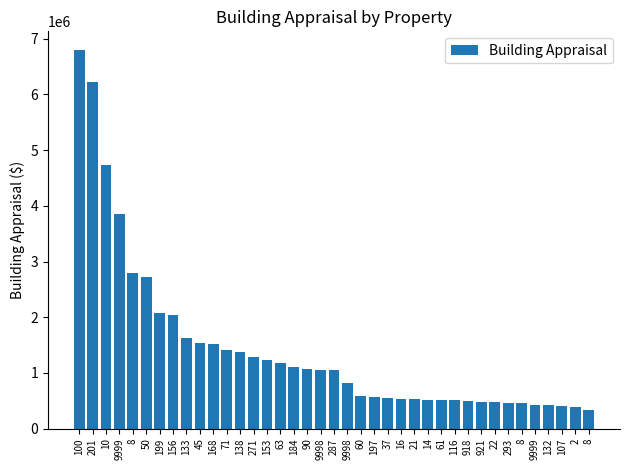

Is it true that the value at 197 is 859089?

False